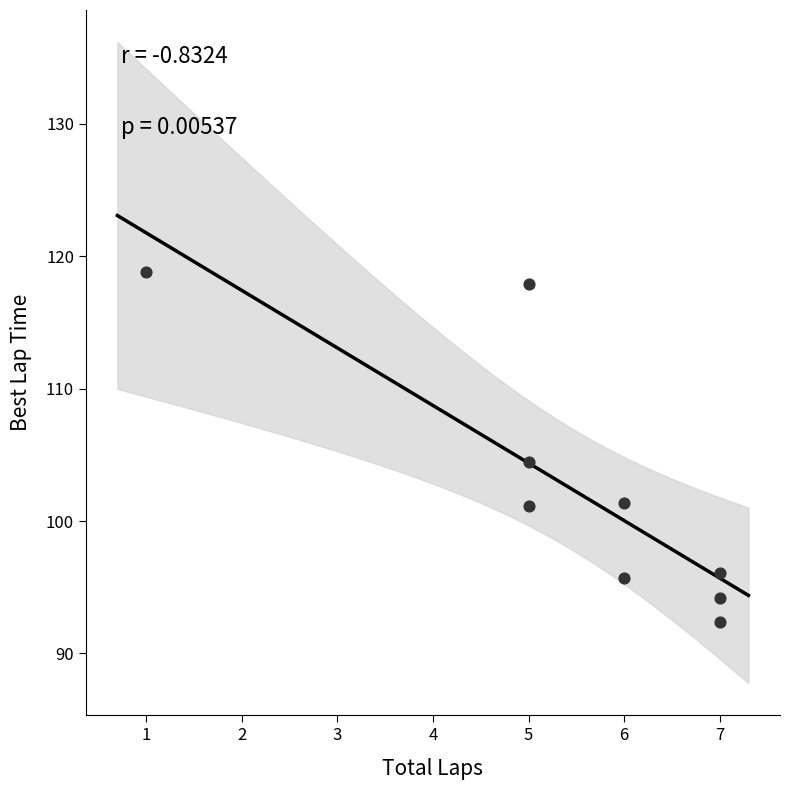

What is the range of X values (max minus min)?

6.0